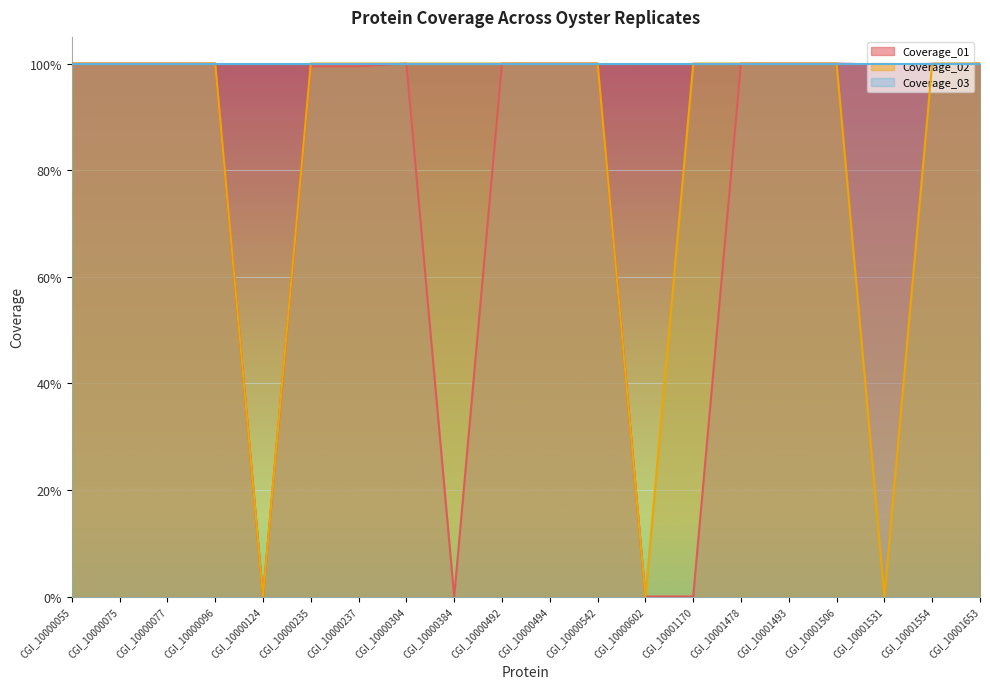

How many categories are shown in the chart?

20